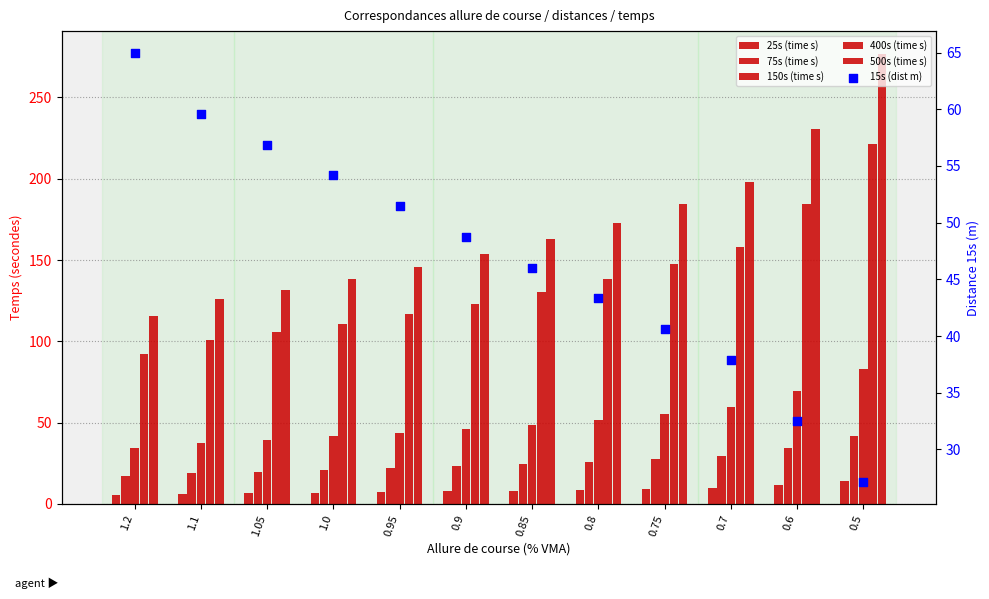

At how many categories does at least one series exceed 237?

1